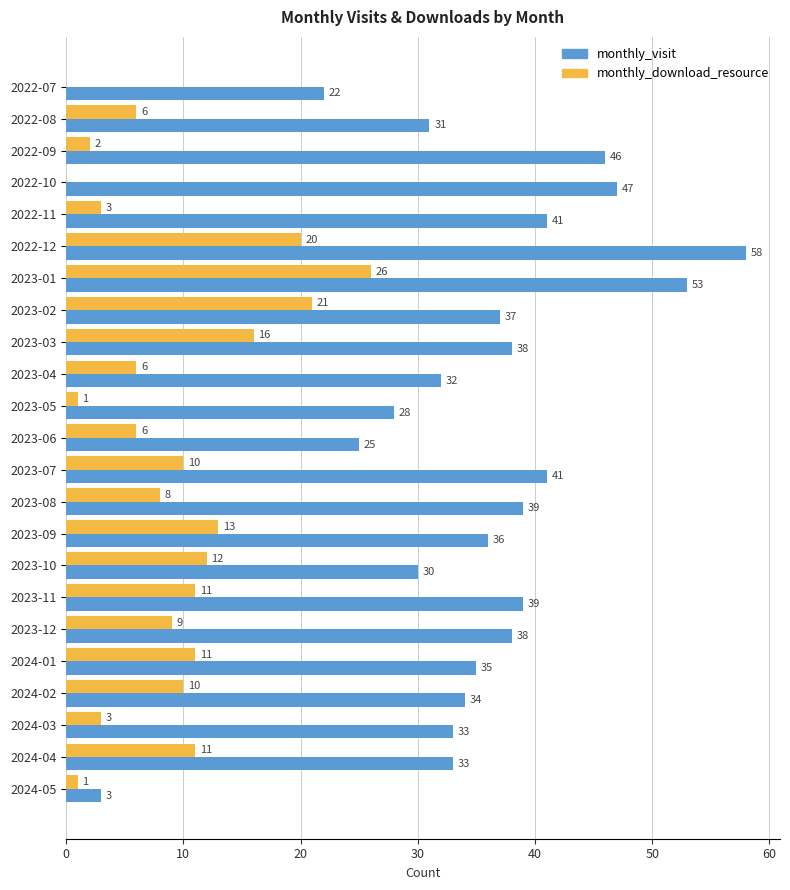

At which category is the sum across all series the highest?

2023-01